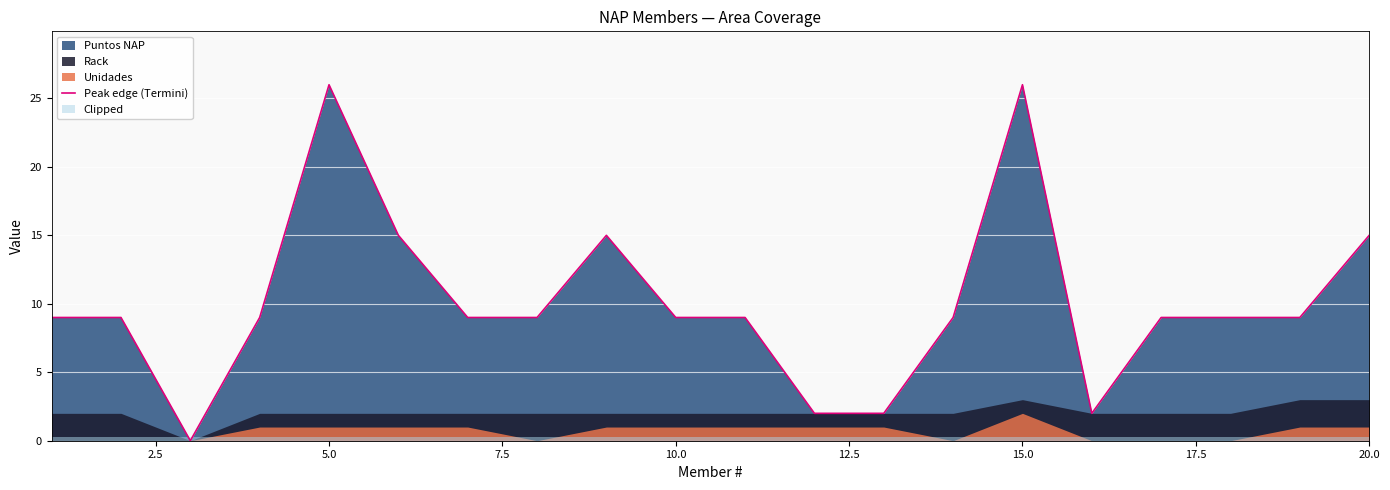

The Peak edge (Termini) series shows 26 at 5.0. True or false?

True